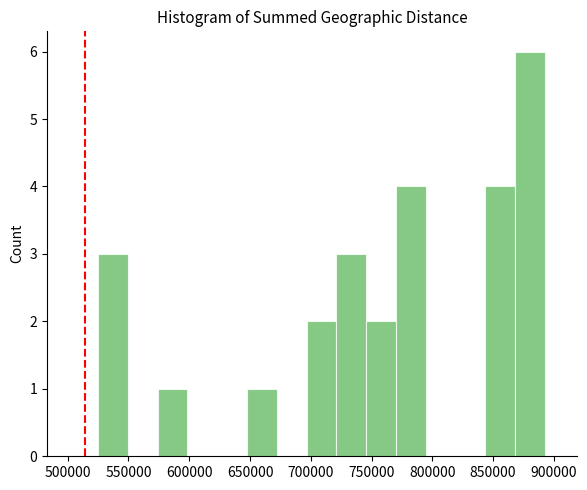

Reading left to right, transcribe this chart: for each bar, give the range it covers on the x-axis and its height. Neither the bar edges nor the heights are printed on the chart, so give them approximately, as read against the axes.

525000 to 549500: 3
549500 to 574000: 0
574000 to 598500: 1
598500 to 623000: 0
623000 to 647500: 0
647500 to 672000: 1
672000 to 696500: 0
696500 to 721000: 2
721000 to 745500: 3
745500 to 770000: 2
770000 to 794500: 4
794500 to 819000: 0
819000 to 843500: 0
843500 to 868000: 4
868000 to 892500: 6